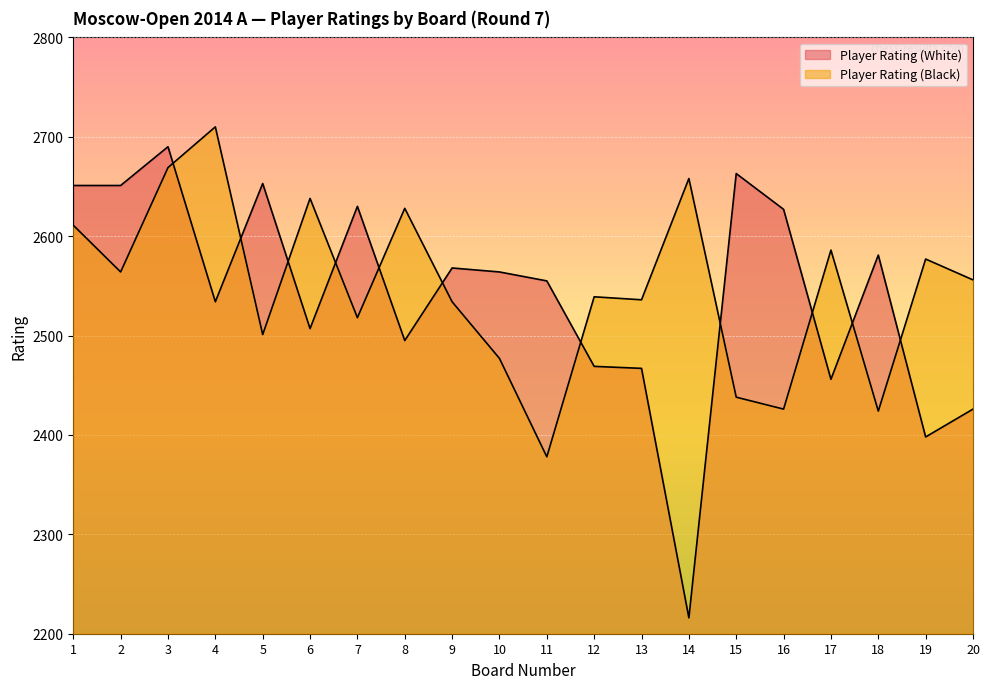

Reading left to right, what are all the values shown in this chart?

Player Rating (White): 2651	2651	2690	2534	2653	2507	2630	2495	2568	2564	2555	2469	2467	2216	2663	2627	2456	2581	2398	2426
Player Rating (Black): 2611	2564	2669	2710	2501	2638	2518	2628	2534	2477	2378	2539	2536	2658	2438	2426	2586	2424	2577	2556